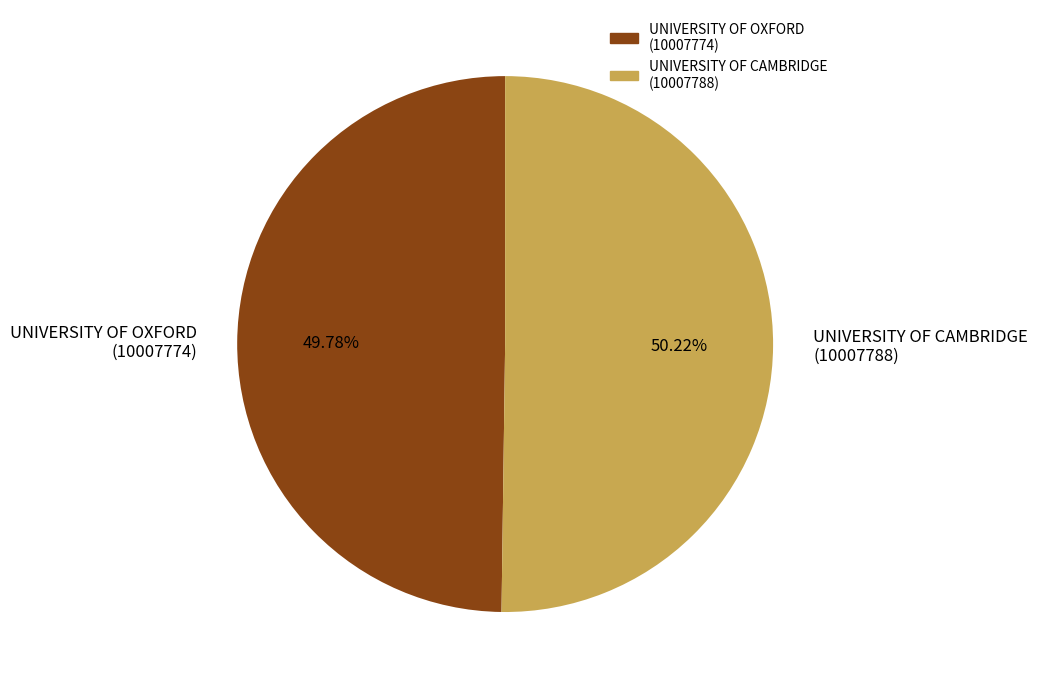

Do UNIVERSITY OF CAMBRIDGE (10007788) and UNIVERSITY OF OXFORD (10007774) together represent more than half of the pie?

Yes